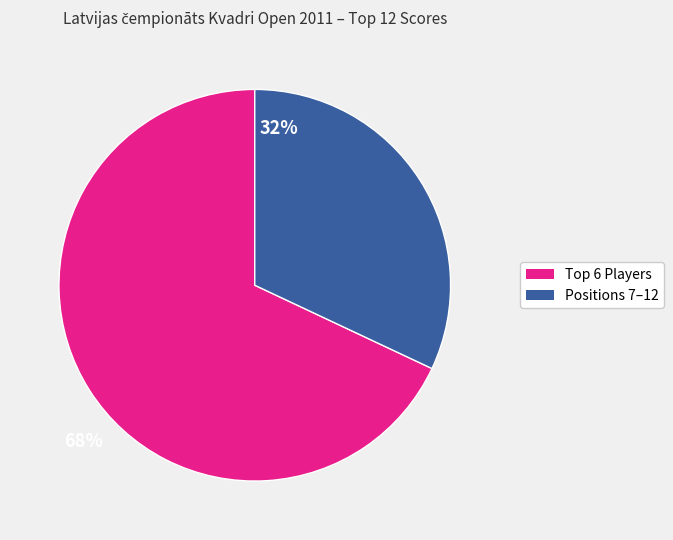

Does any single category account for the majority?

Yes